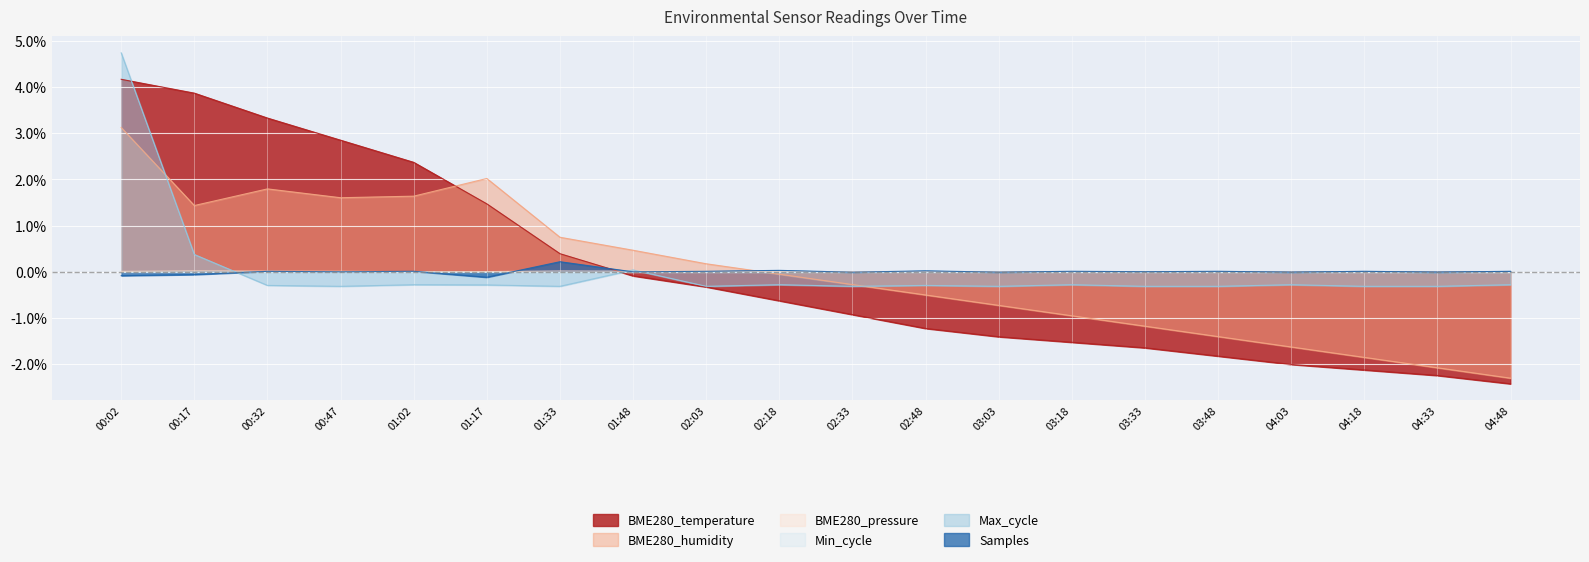

Which series has the largest range (max minus min)?

BME280_temperature